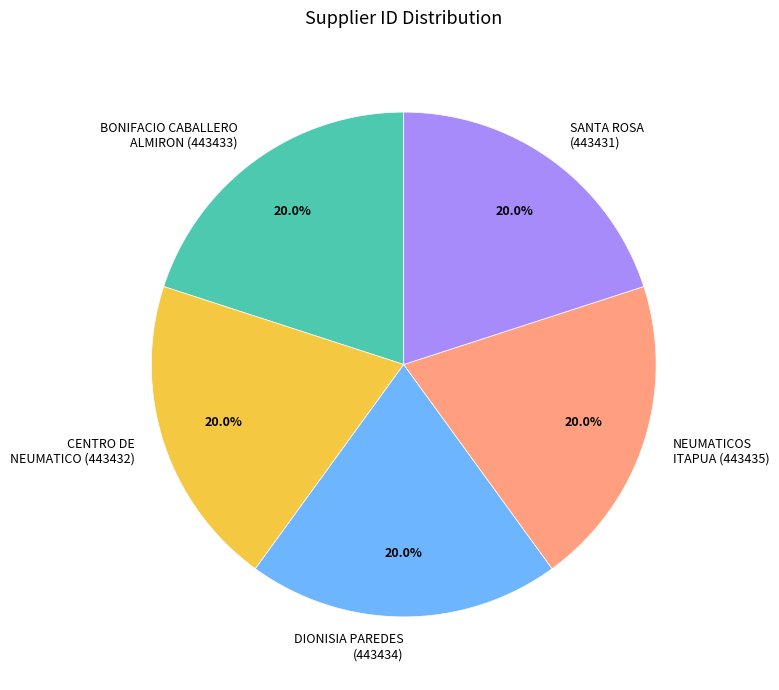

Approximately how many times larger is the value at BONIFACIO CABALLERO ALMIRON (443433) compared to DIONISIA PAREDES (443434)?

1.0